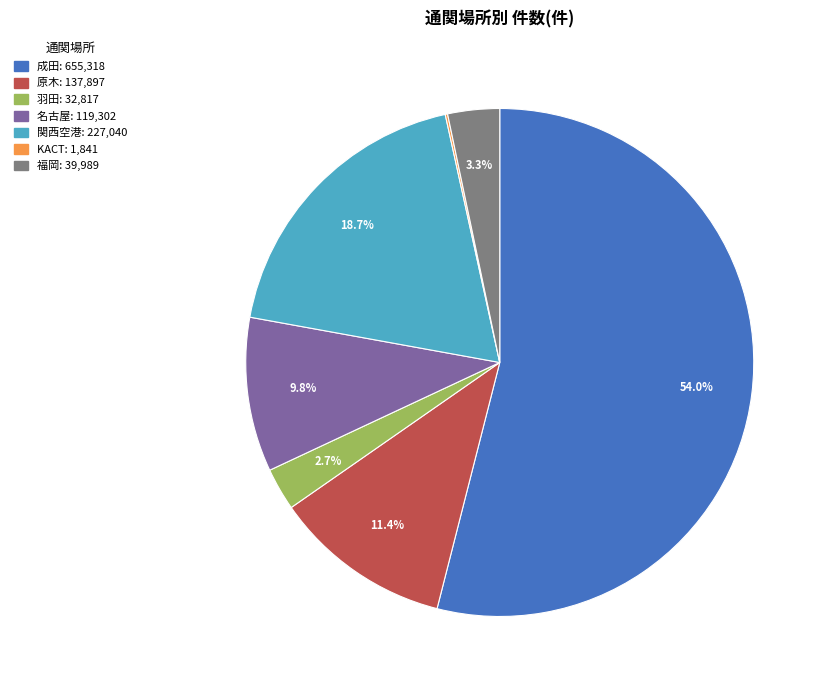

The 関西空港 slice represents 7% of the pie. True or false?

False